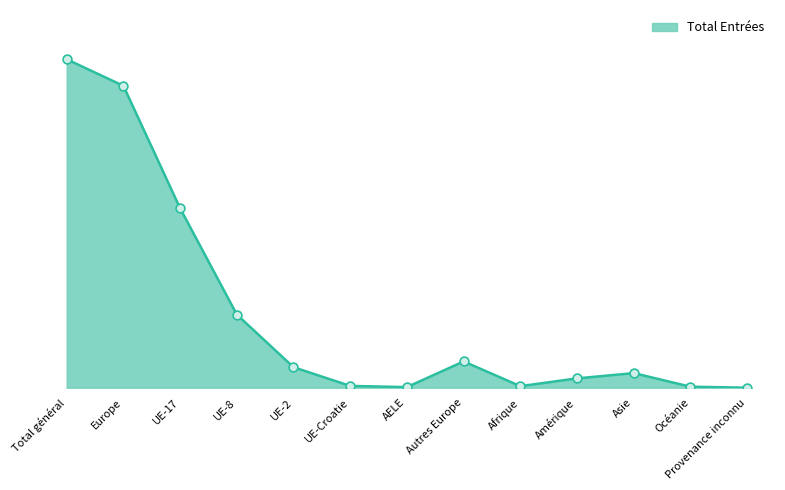

What is the ratio of the value at Europe to the value at UE-8?

4.1